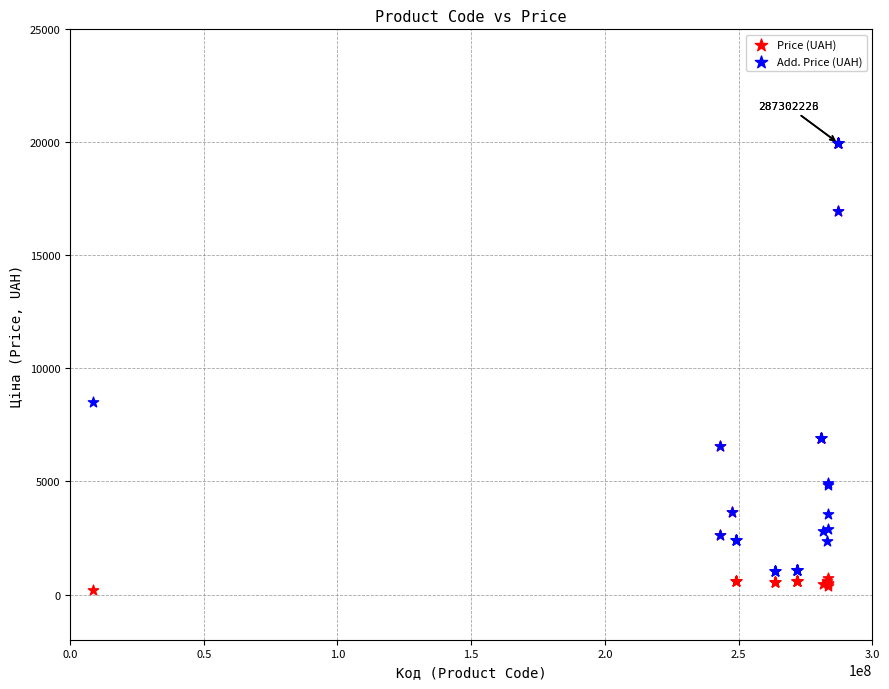

In the Price (UAH) series, what Y value is closest to 10083?

6925.7